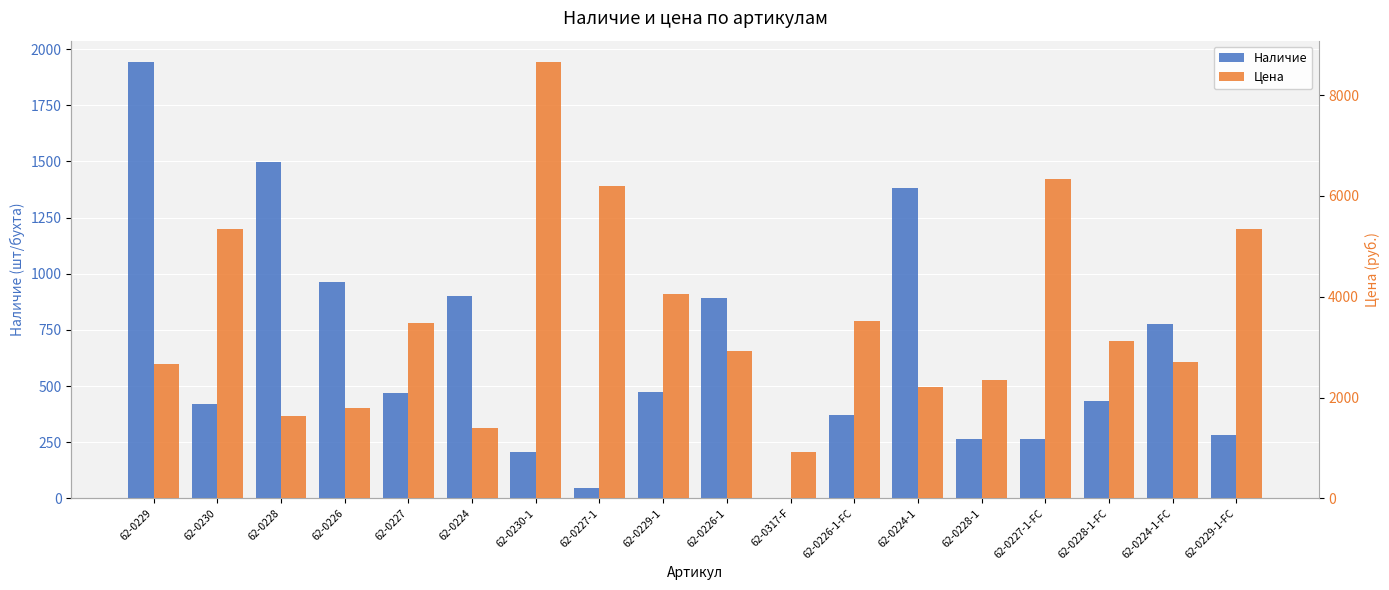

Reading right to left, transcribe all the data shown in this chart.

Наличие: 280.0	776.0	435.0	264.0	265.0	1381.0	371.0	3.0	891.0	473.0	47.0	207.0	903.0	467.0	964.0	1498.0	418.0	1941.0
Цена: 5336.0	2710.0	3128.0	6340.0	2350.0	2200.0	3521.0	923.0	2932.0	4048.0	6200.0	8648.0	1390.0	3477.6	1800.0	1637.6	5336.0	2668.0